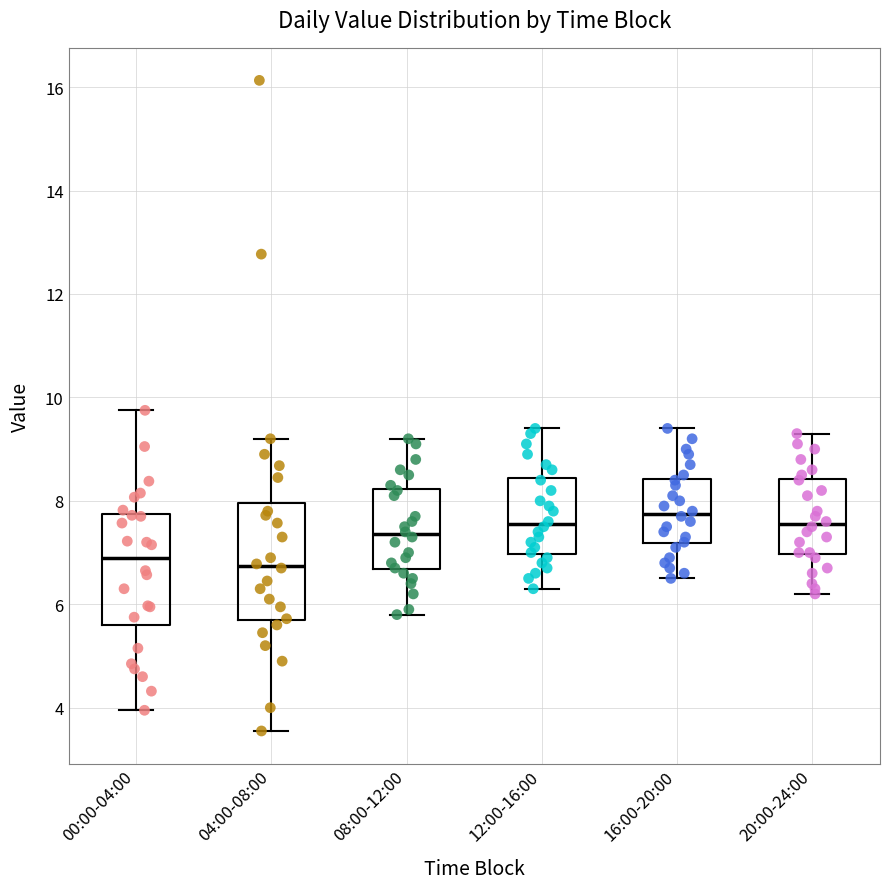

Reading left to right, transcribe this box plot: for each box, give where its median line is, the range the box spans, and where its two whiskers end, as read against the y-axis. The values are not printed on the chart, so give them approximately, as read against the axis.

00:00-04:00: median 7.0, box 5.6 to 7.8, whiskers 4.0 to 9.8
04:00-08:00: median 6.8, box 5.6 to 8.0, whiskers 3.6 to 9.2
08:00-12:00: median 7.4, box 6.6 to 8.2, whiskers 5.8 to 9.2
12:00-16:00: median 7.6, box 7.0 to 8.4, whiskers 6.4 to 9.4
16:00-20:00: median 7.8, box 7.2 to 8.4, whiskers 6.6 to 9.4
20:00-24:00: median 7.6, box 7.0 to 8.4, whiskers 6.2 to 9.4